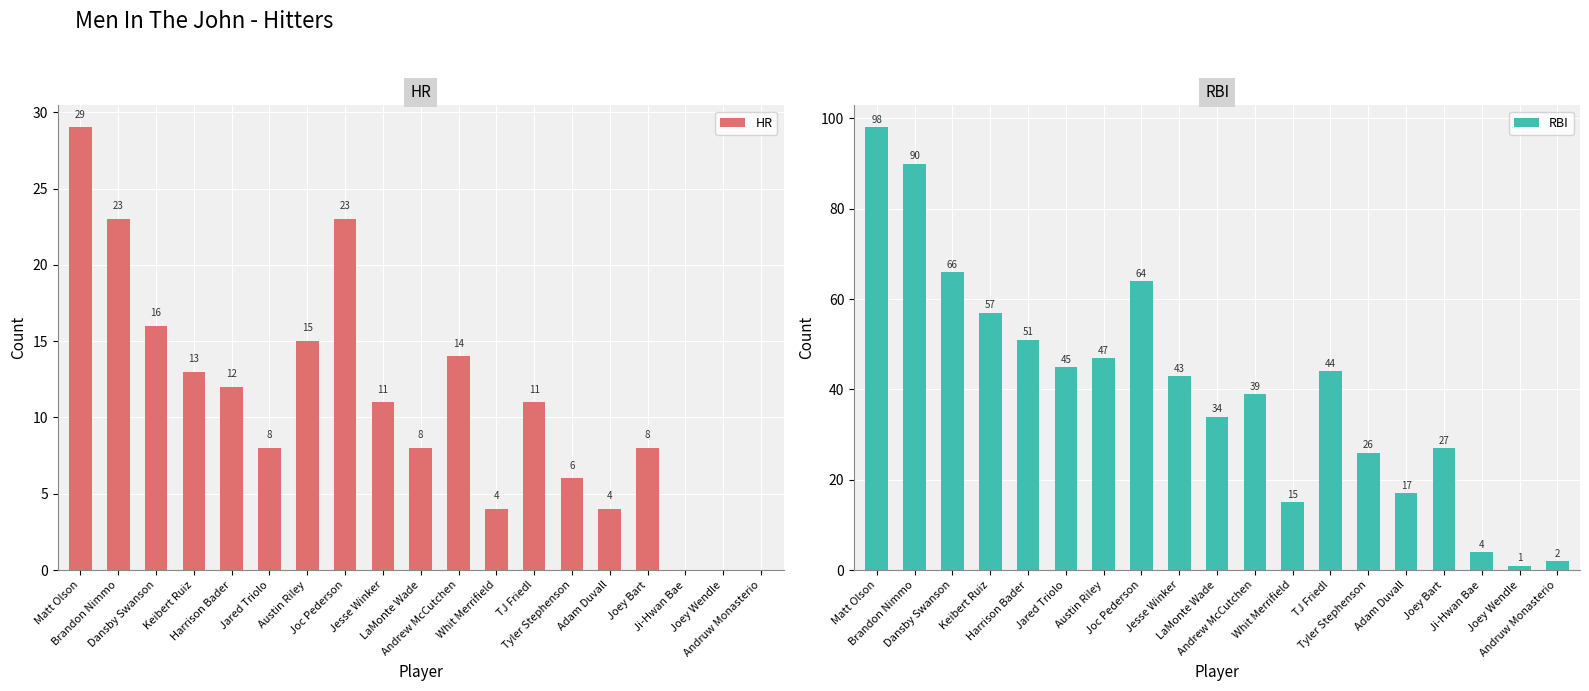

What is the sum of the HR values at Jared Triolo and Ji-Hwan Bae?

8